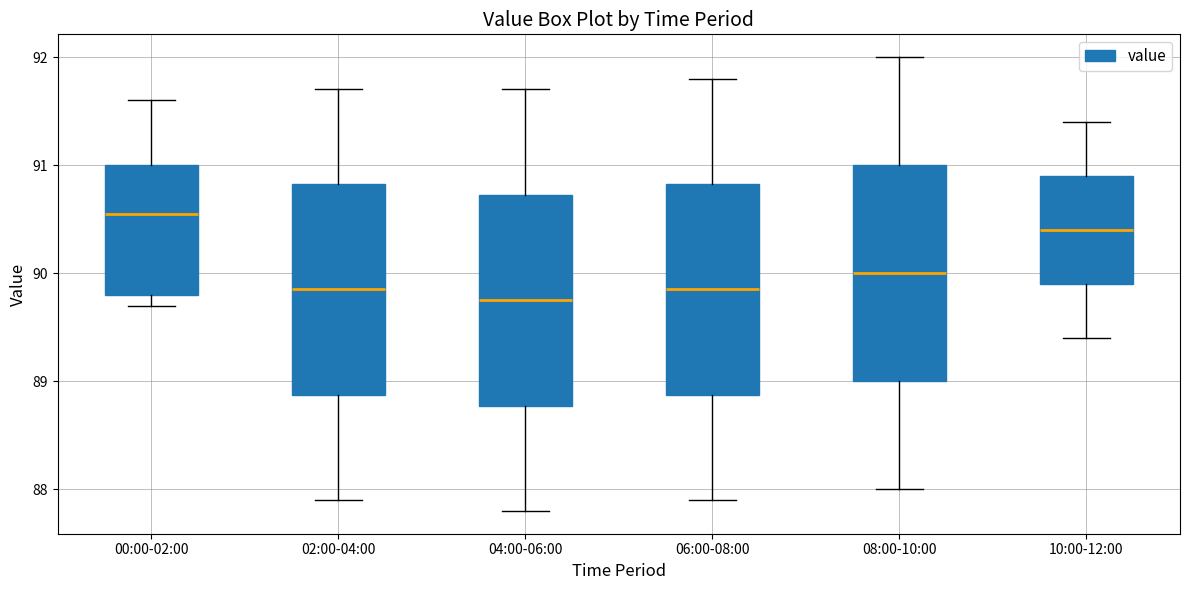

Reading left to right, read every box against the y-axis: the position of its median line, the range the box covers, and the ends of its whiskers. The values are not printed on the chart, so give them approximately, as read against the axis.

00:00-02:00: median 90.6, box 89.8 to 91.0, whiskers 89.7 to 91.6
02:00-04:00: median 89.9, box 88.9 to 90.8, whiskers 87.9 to 91.7
04:00-06:00: median 89.8, box 88.8 to 90.7, whiskers 87.8 to 91.7
06:00-08:00: median 89.9, box 88.9 to 90.8, whiskers 87.9 to 91.8
08:00-10:00: median 90.0, box 89.0 to 91.0, whiskers 88.0 to 92.0
10:00-12:00: median 90.4, box 89.9 to 90.9, whiskers 89.4 to 91.4